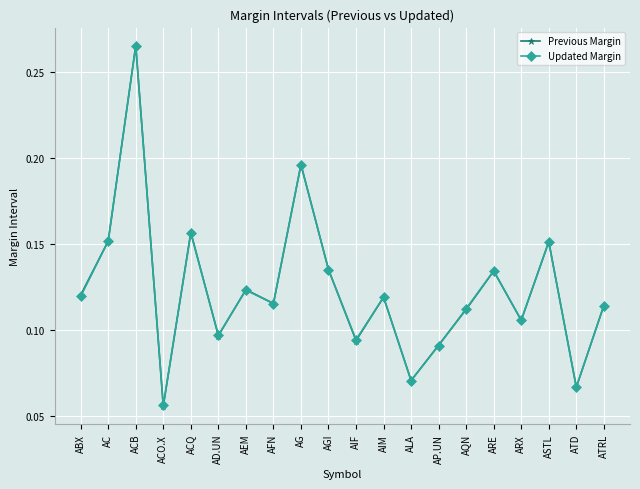

What is the total value across all series at AG?

0.4